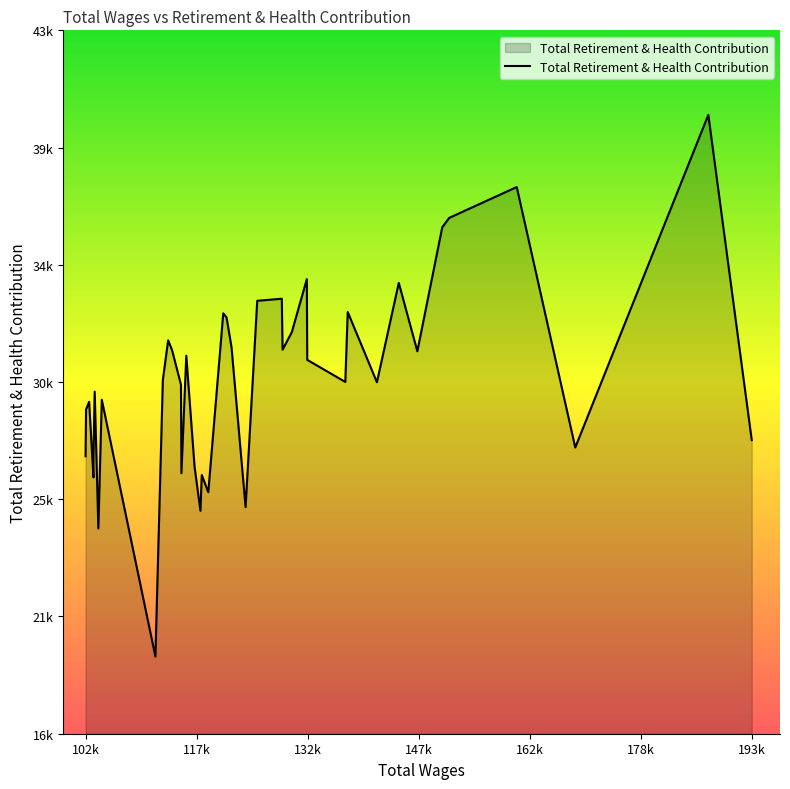

Is this an area chart (filled region under the line)?

Yes